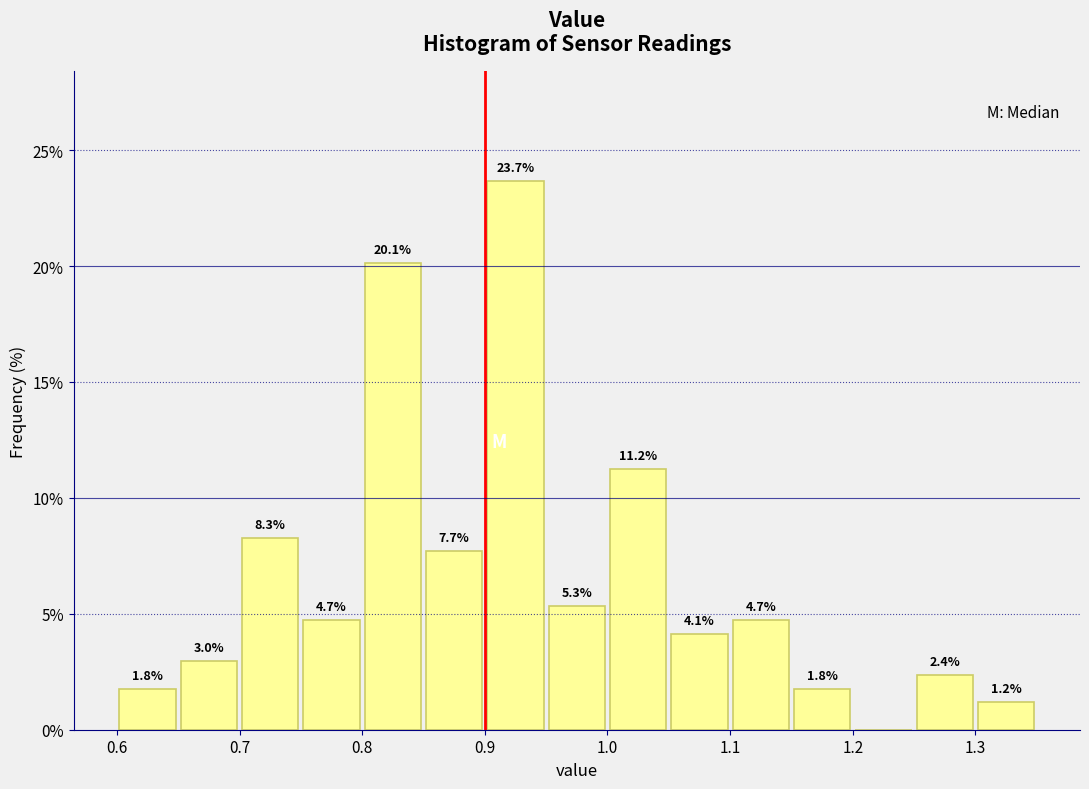

Over which range of the x-axis is the bar tallest?

0.90 to 0.95